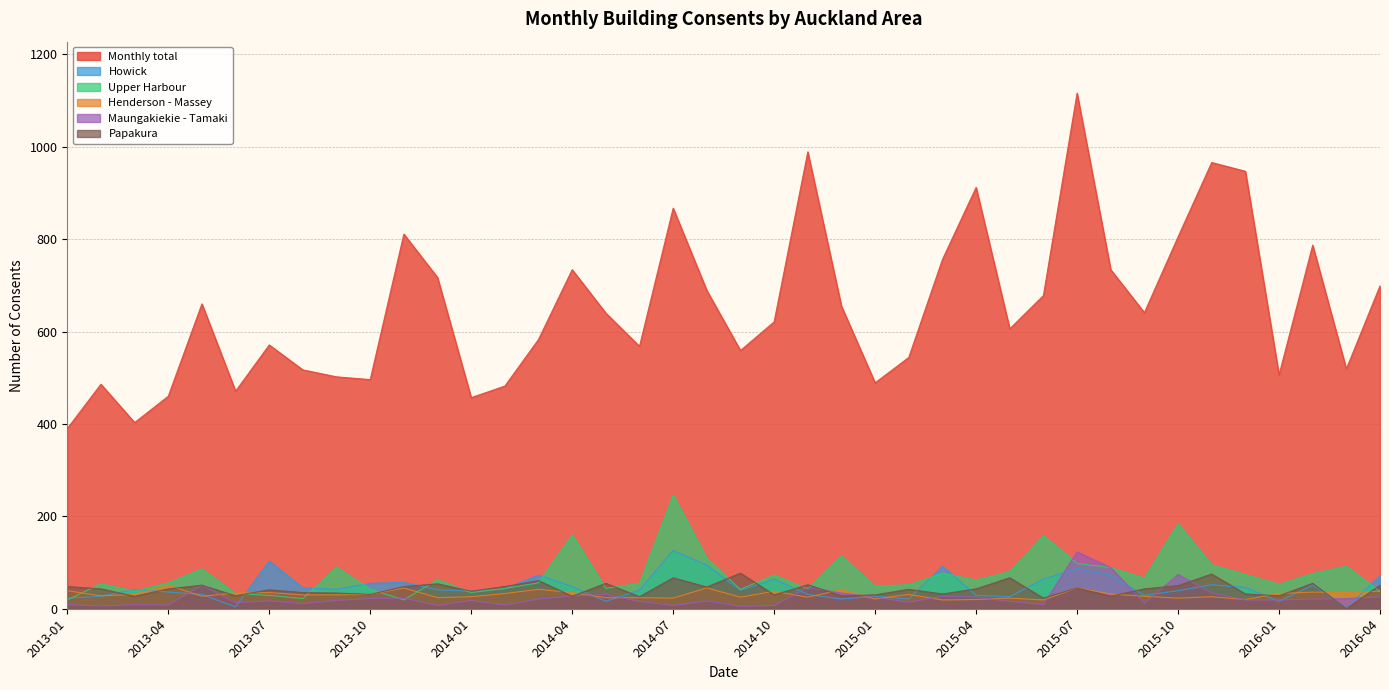

Which series has the widest spread of values?

Monthly total